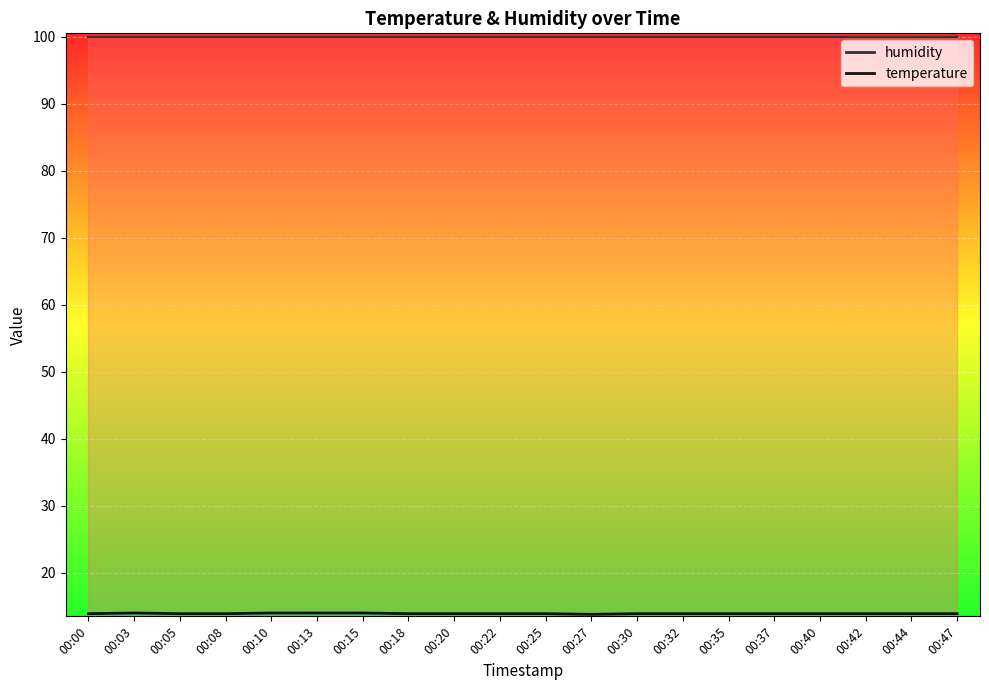

Is it true that the value at 00:32 is 13.9?

True